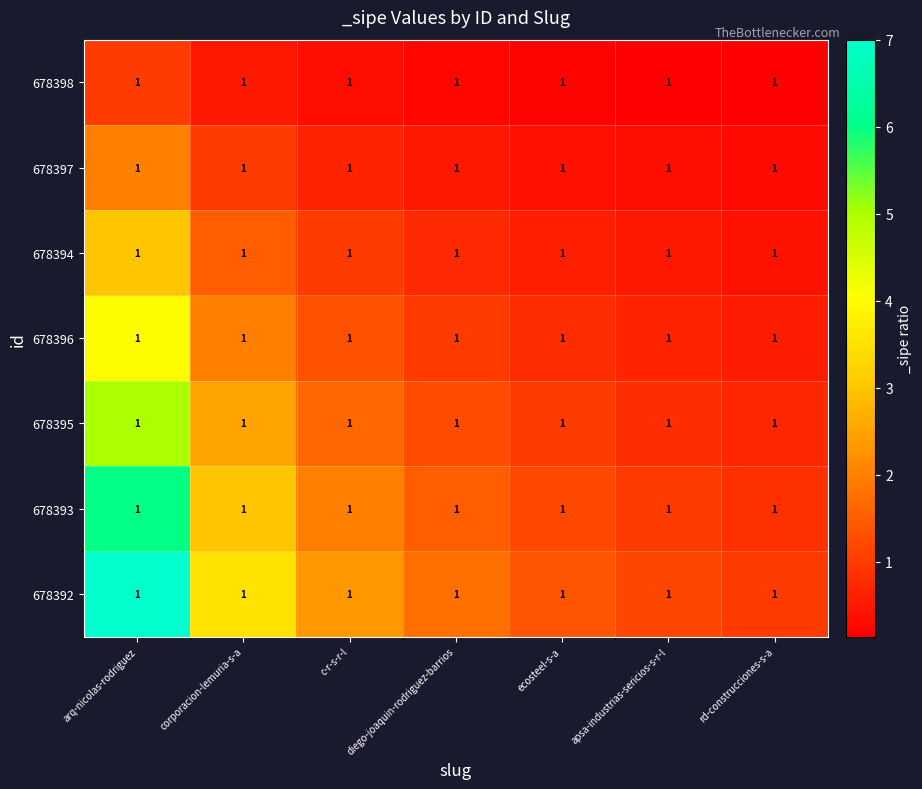

Which category has the highest value in the 678395 series?

arq-nicolas-rodriguez